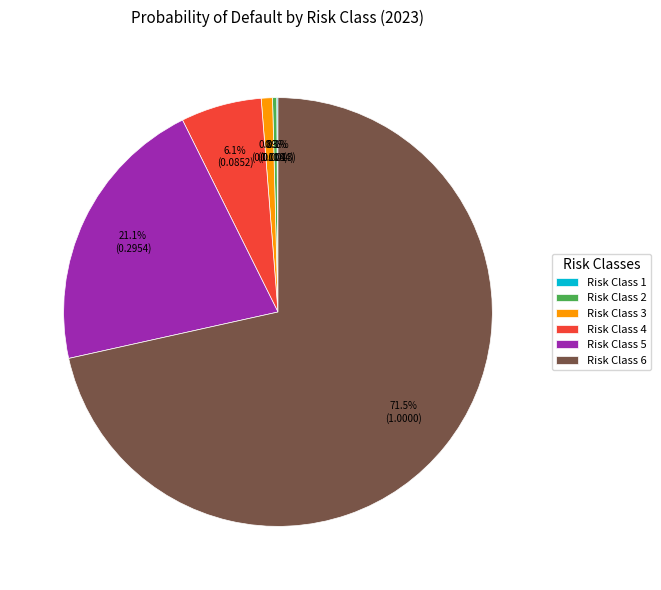

What is the total percentage of Risk Class 2 and Risk Class 4?

6.4%